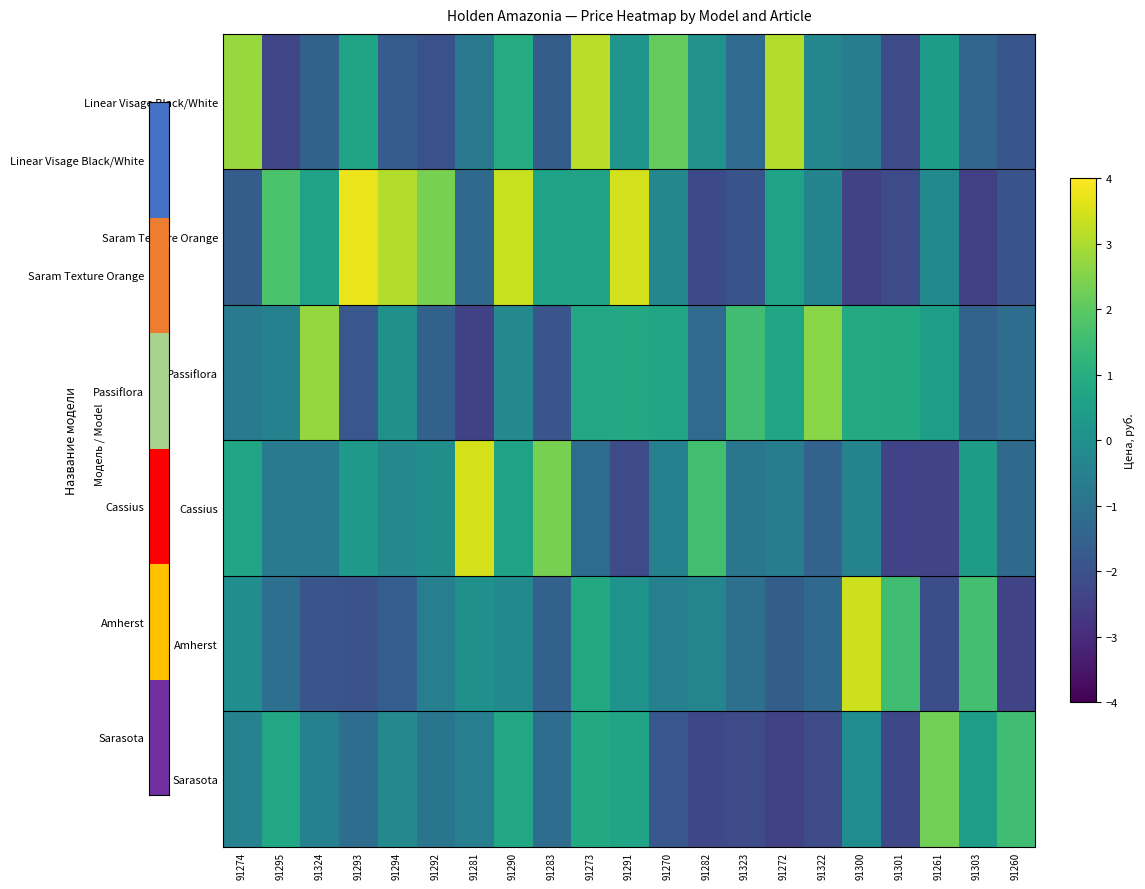

What is the total value across all series at 91322?

-3.0